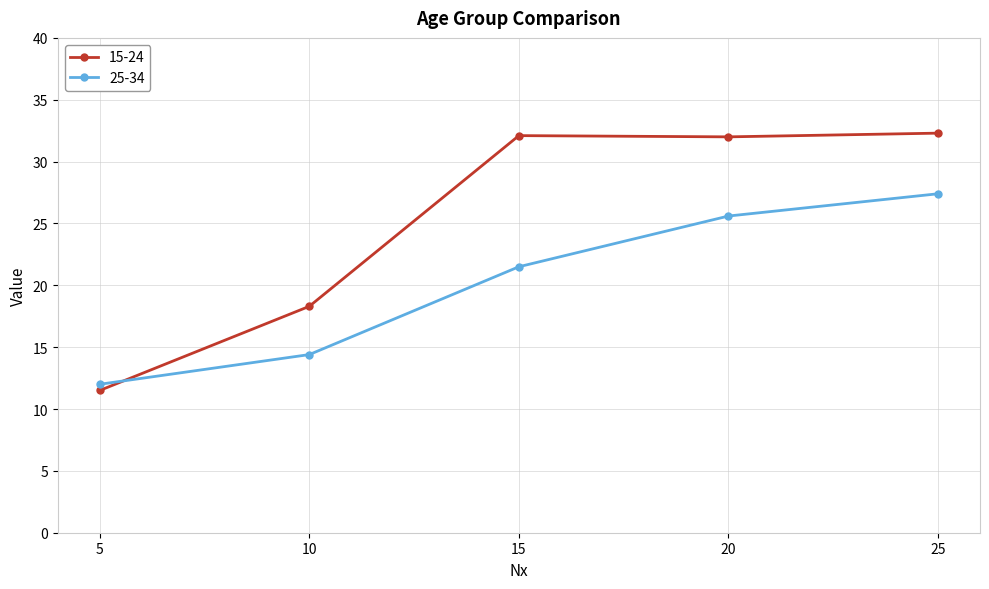

What is the sum of the 25-34 values at 15 and 5?

33.5